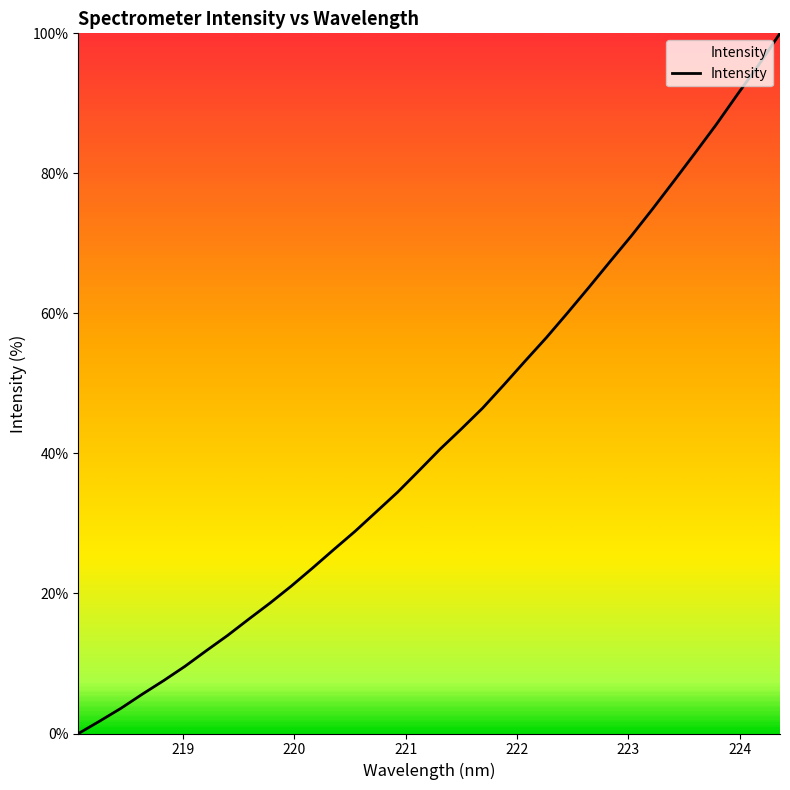

What is the greatest value displayed?

100.0